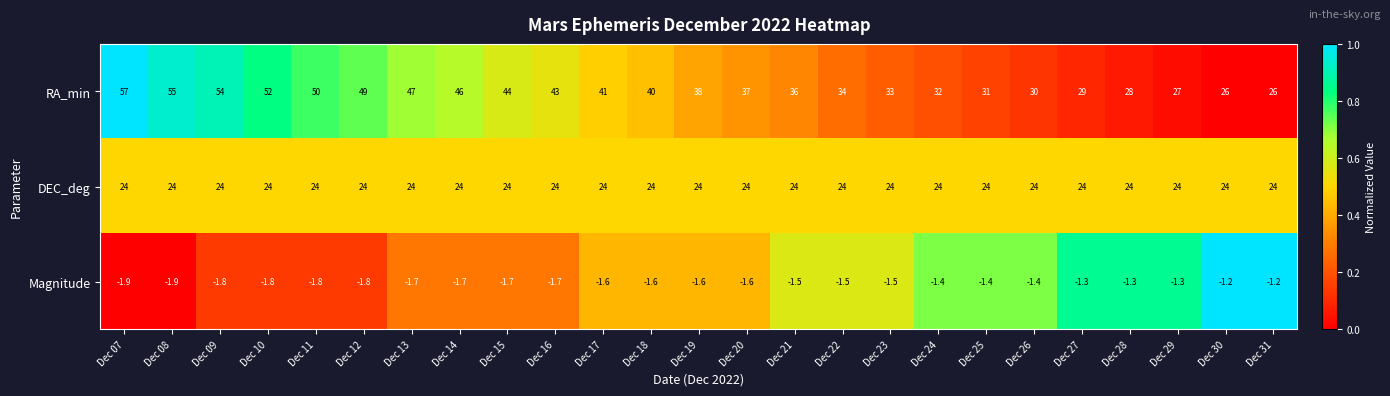

What is the spread (max minus min) of values at Dec 23?

34.5